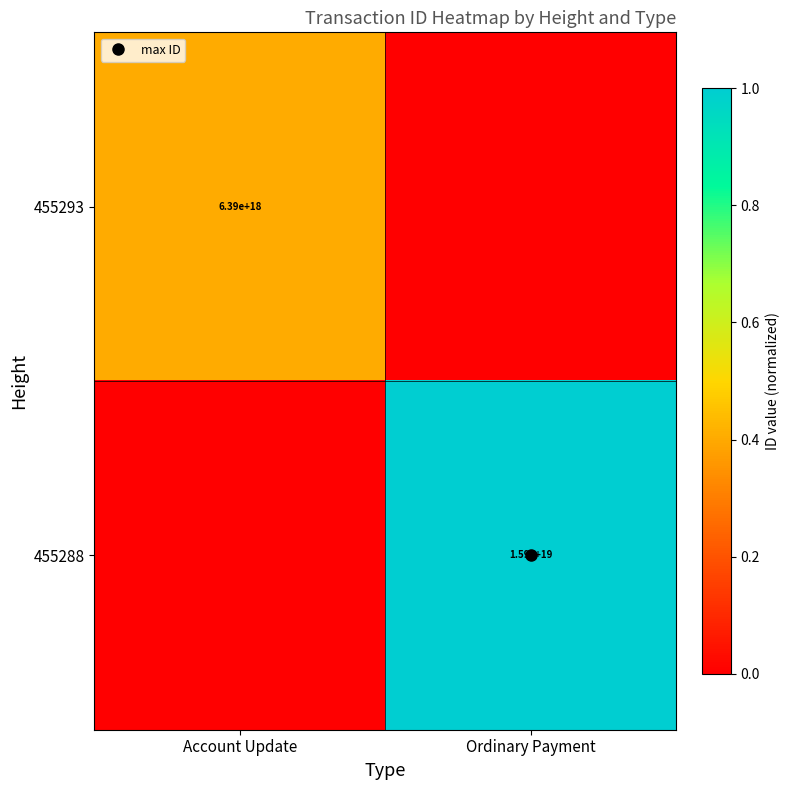

How many data points in 455288 are less than 1?

1